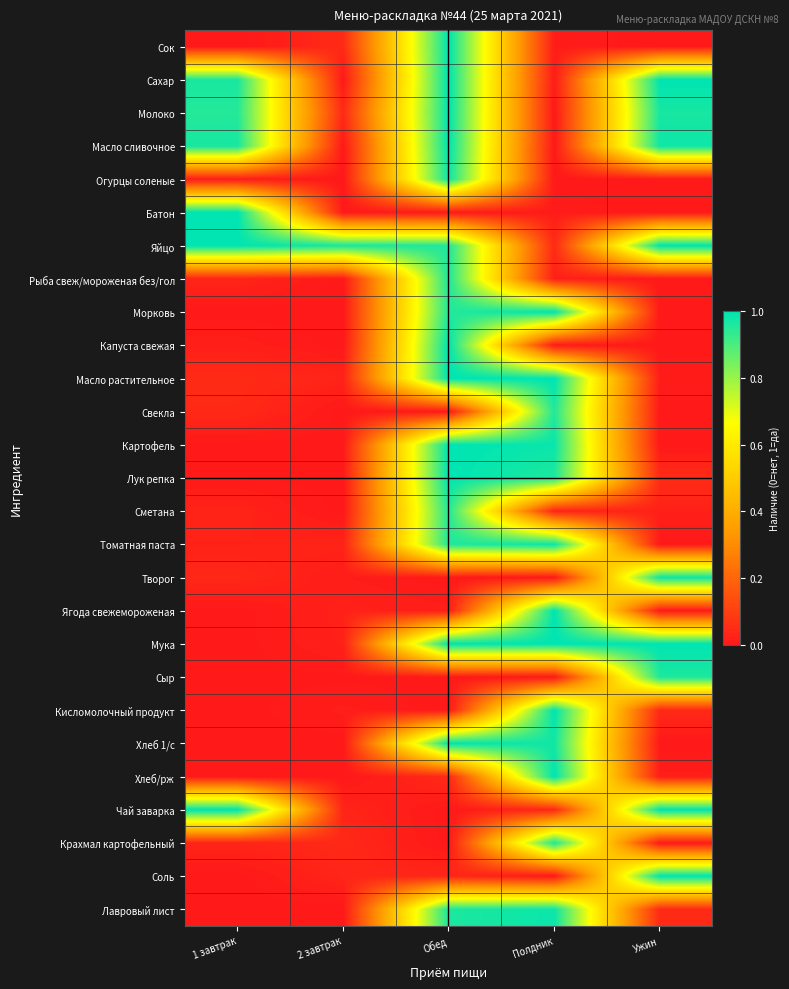

Which series has the largest total across all categories?

Яйцо